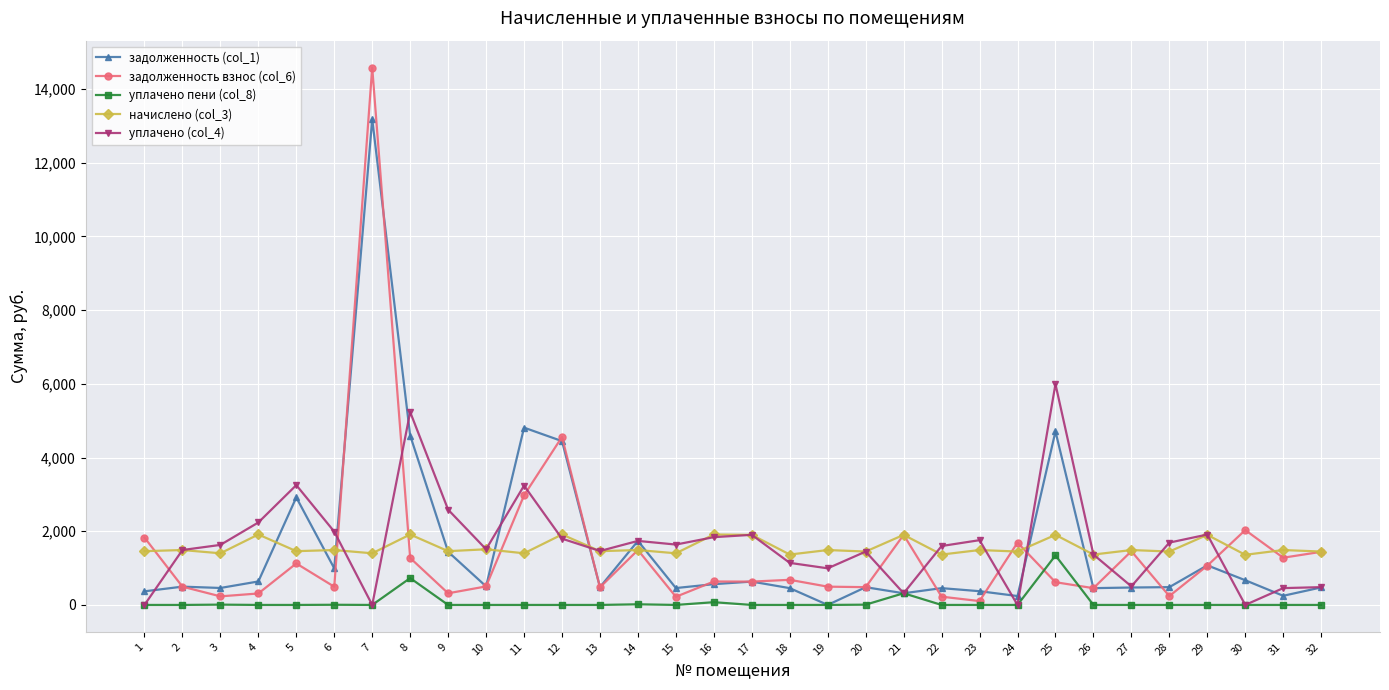

True or false: уплачено пени (col_8) and начислено (col_3) cross at least once.

False